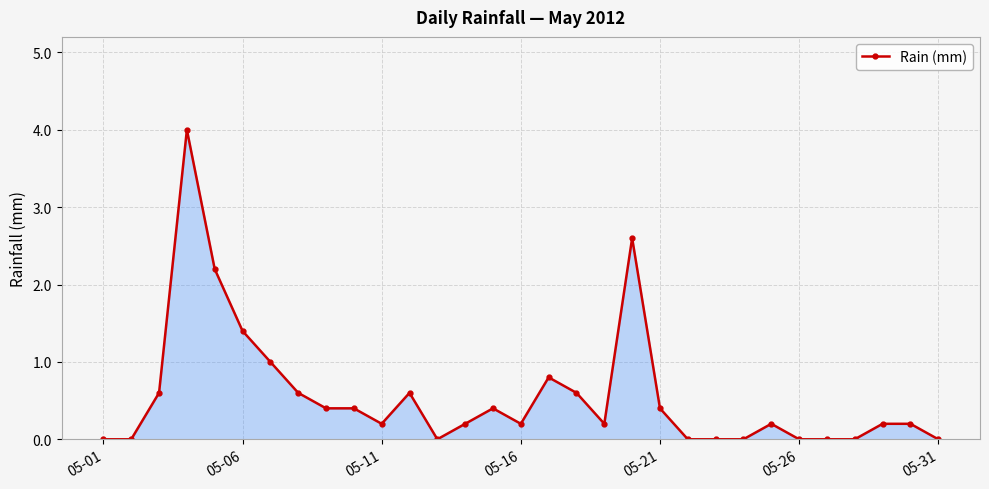

What is the maximum value shown in the chart?

4.0